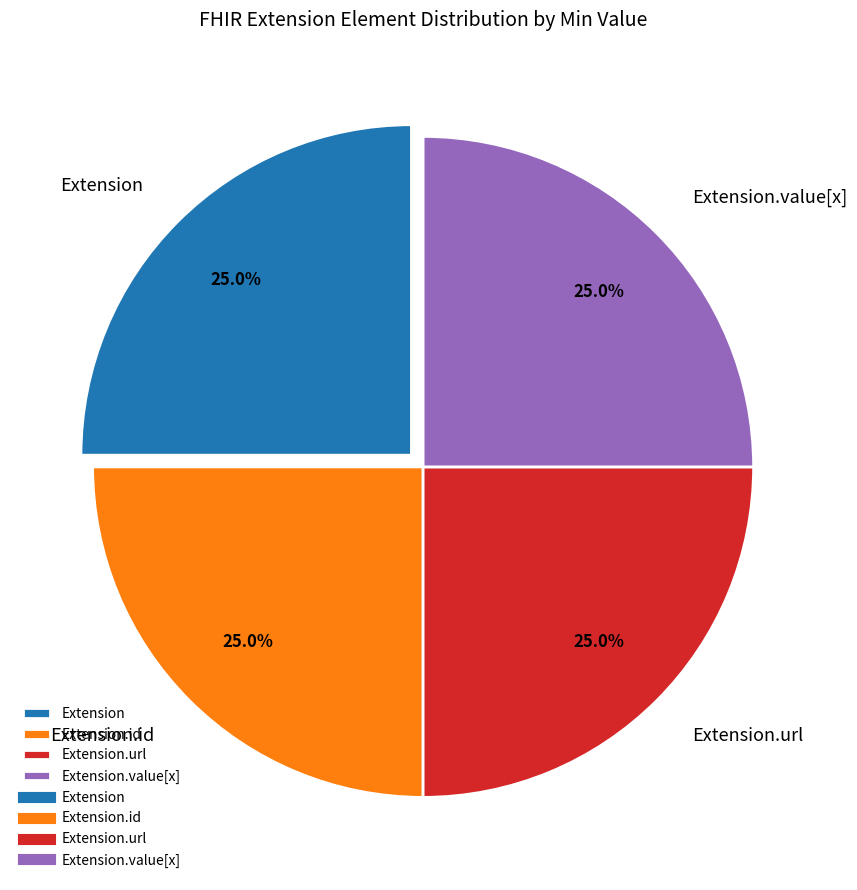

What is the ratio of the value at Extension.url to the value at Extension?

1.0